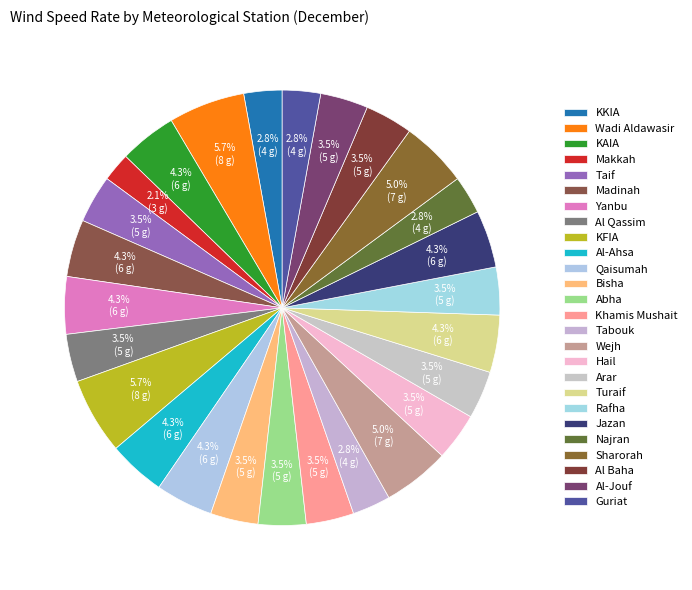

Which category has the smallest portion of the pie?

Makkah